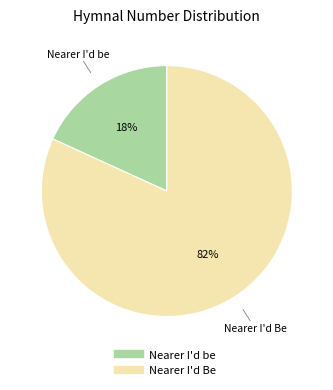

Which category has the biggest portion of the pie?

Nearer I'd Be